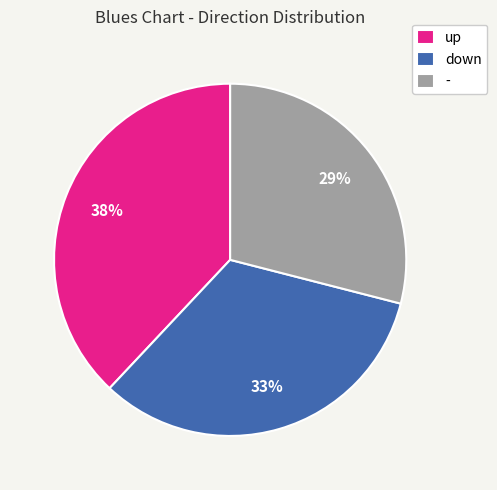

To the nearest percent, what is the difference between the largest and smallest slice percentages?

9%